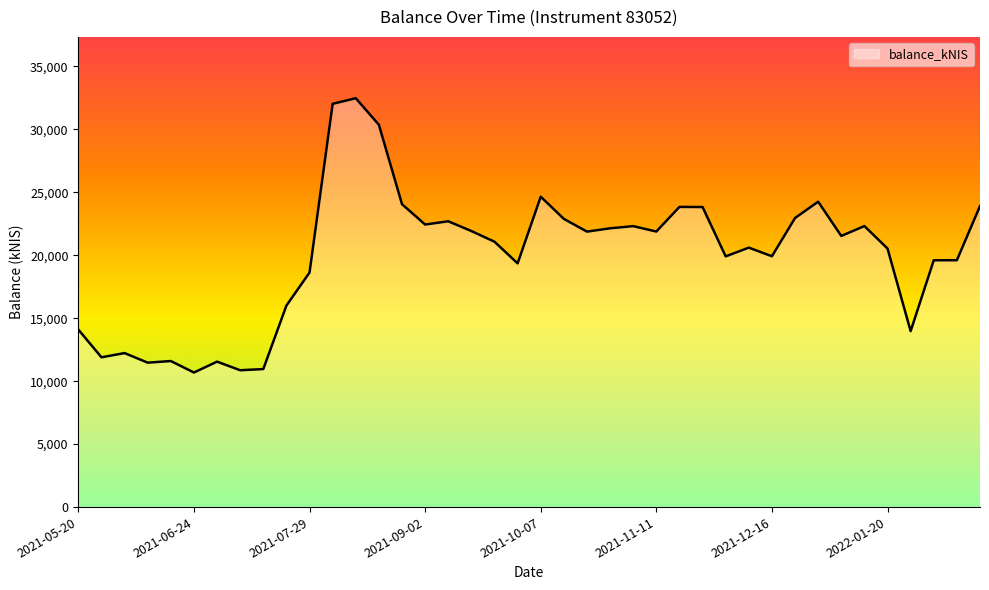

What is the maximum value shown in the chart?

32468.7